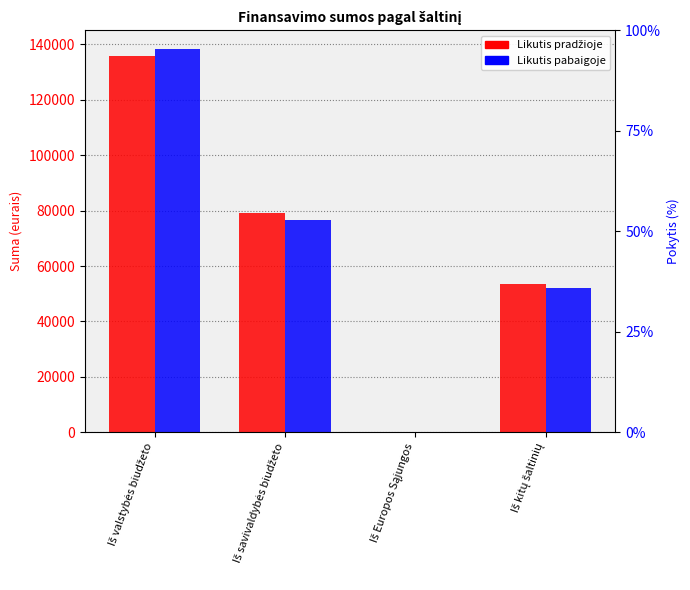

What is the maximum value shown in the chart?

138190.6